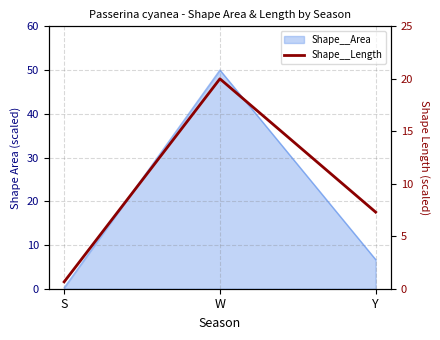

Which label corresponds to the largest value in the chart?

W